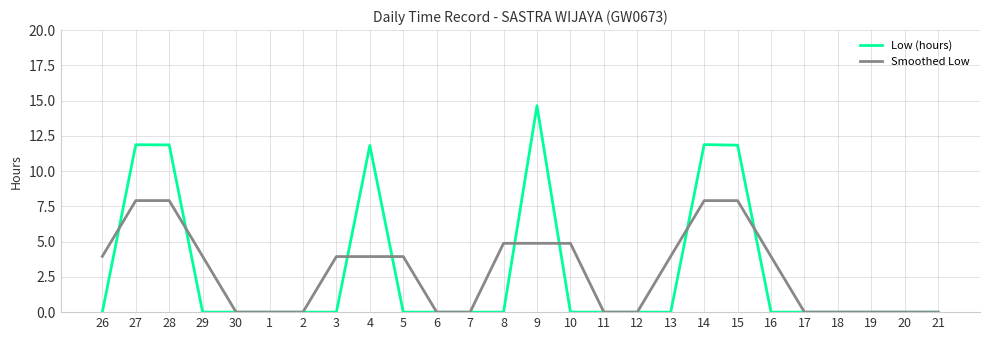

Where does the Smoothed Low series first go above 3?

26